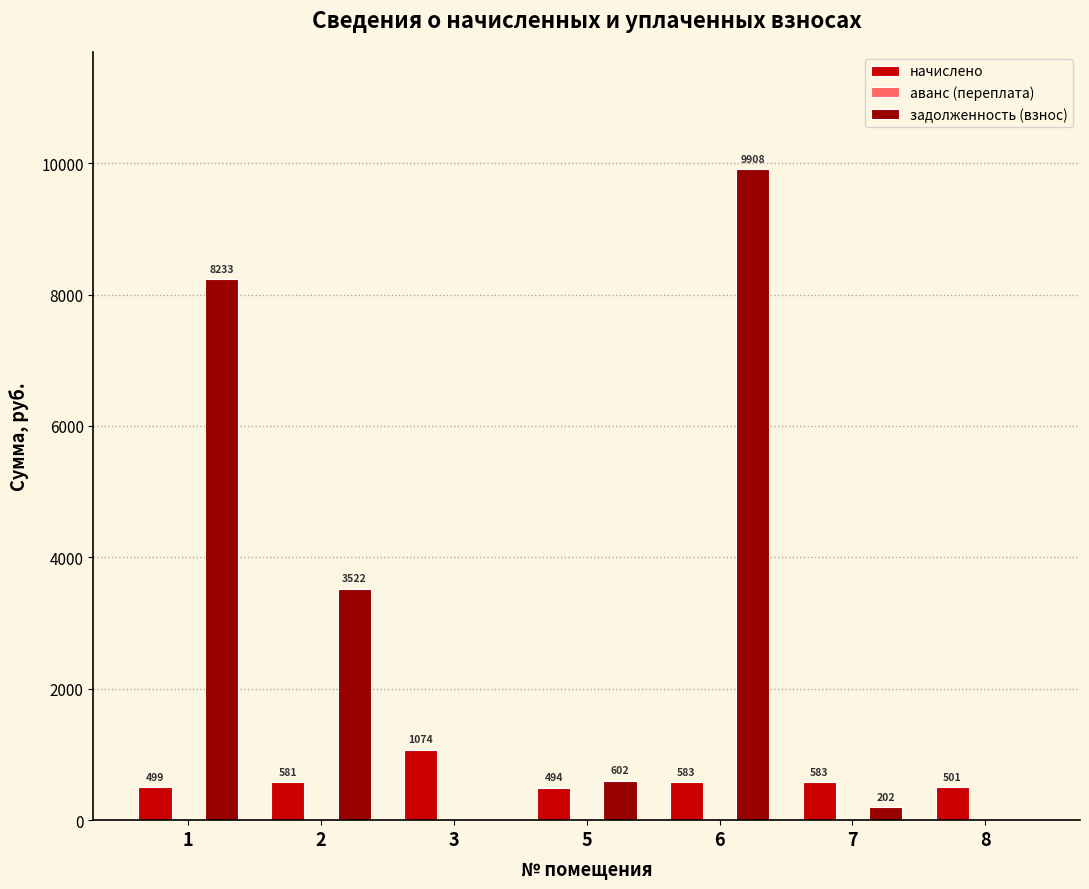

What is the spread (max minus min) of values at 2?

2941.8